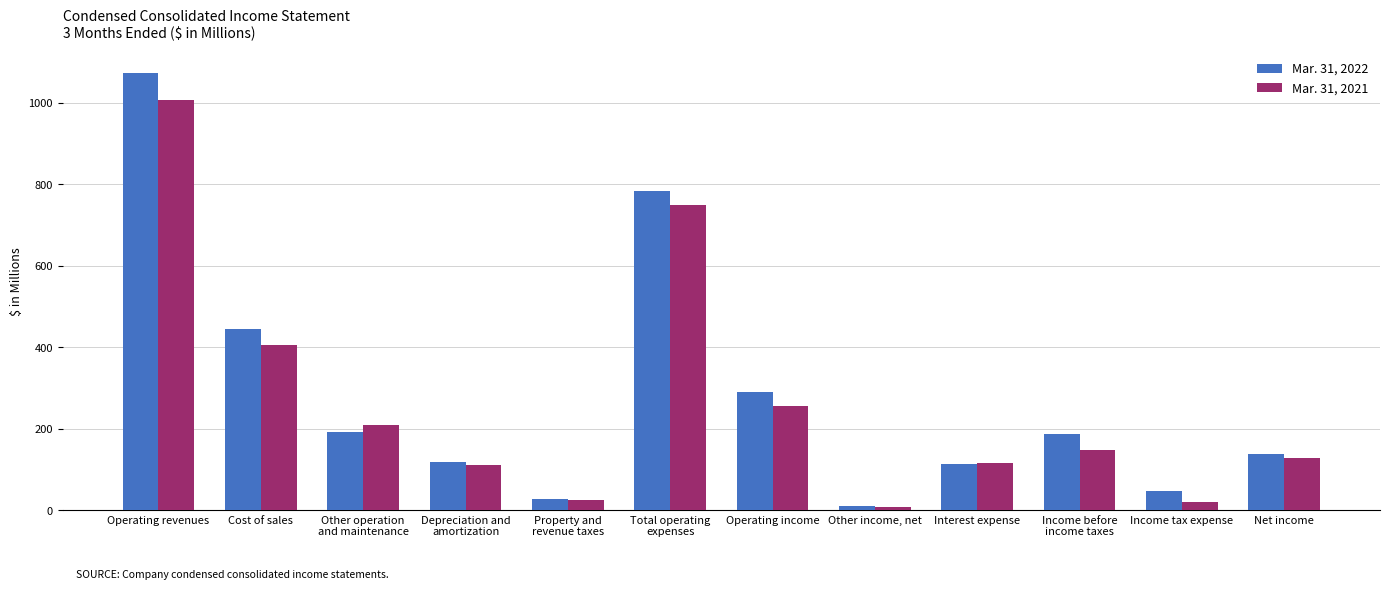

What is the label of the 12th bar from the left?

Net income